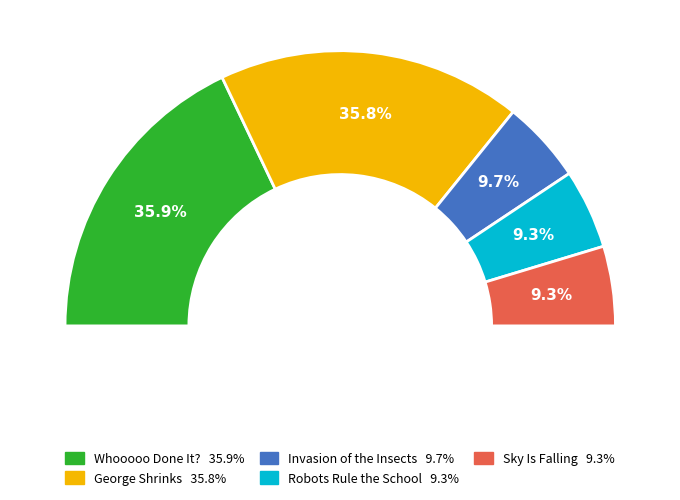

True or false: Invasion of the Insects accounts for 7% of the total.

True